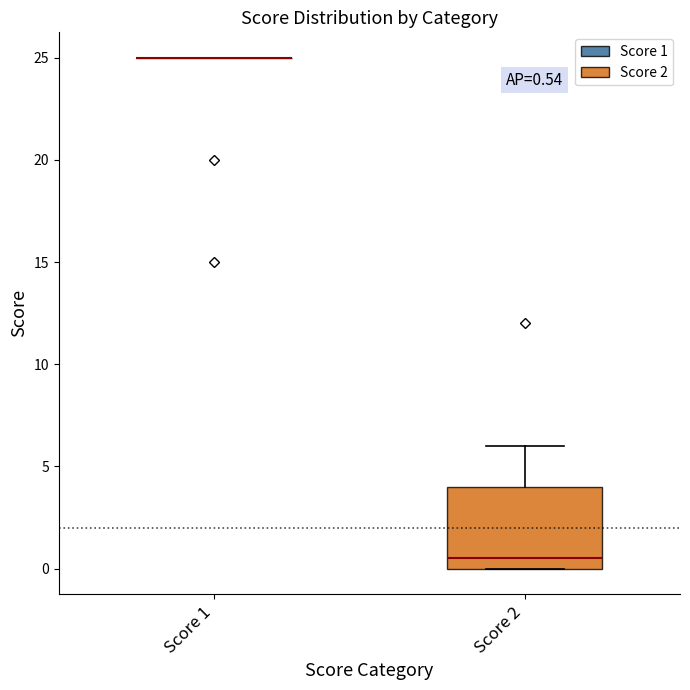

Comparing the boxes themselves (not the whiskers), which one is the tallest?

Score 2